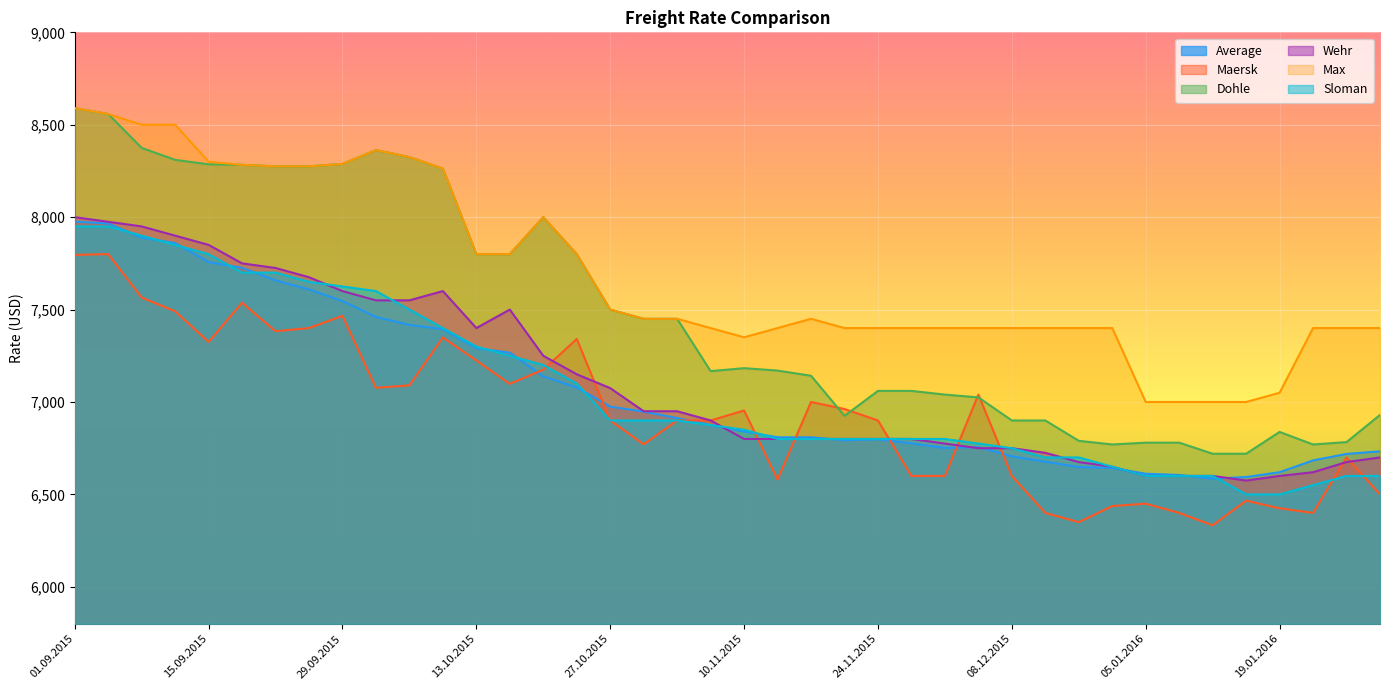

What is the value of the Dohle point at the 18th from the left?

7450